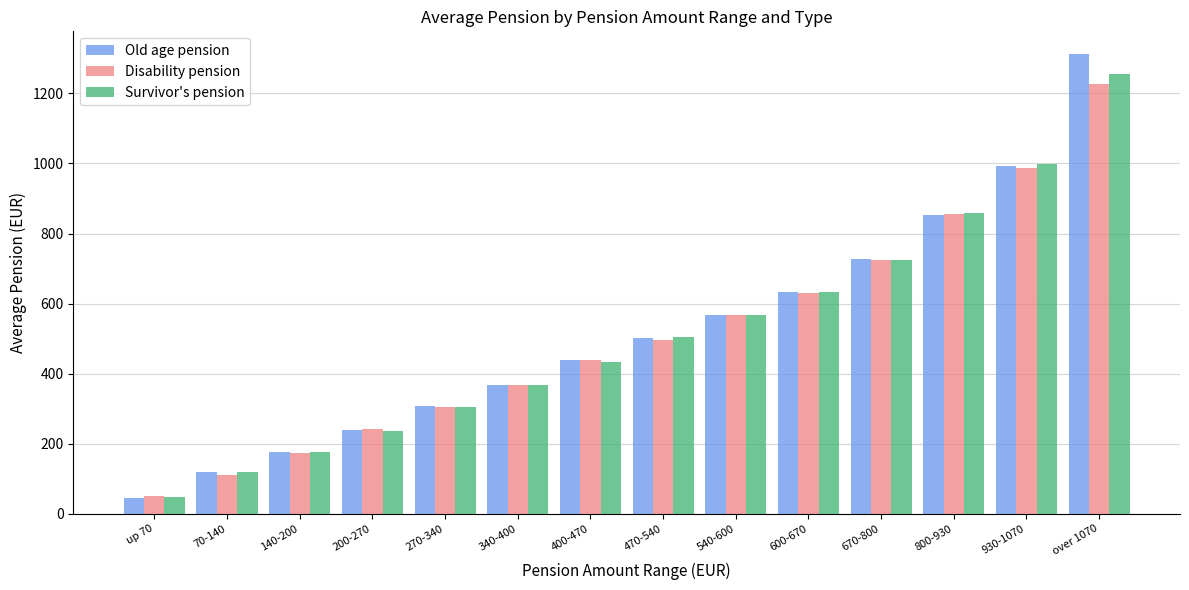

At which category is the sum across all series the highest?

over 1070